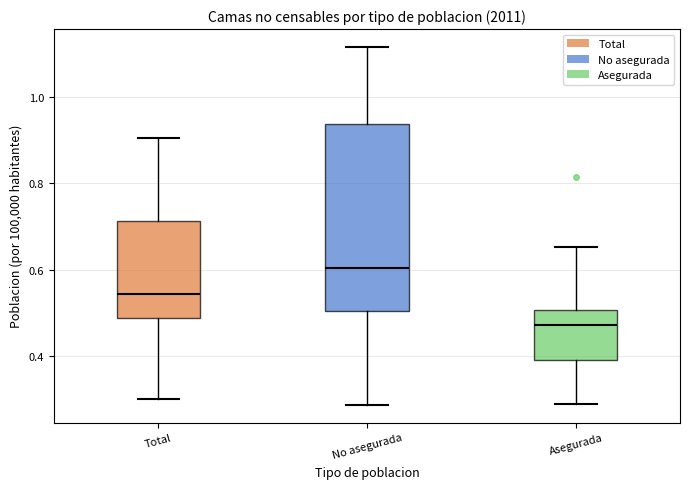

Where does the lower whisker of the box for No asegurada end on the y-axis? The values are not printed on the chart, so give them approximately, as read against the axis.

0.28